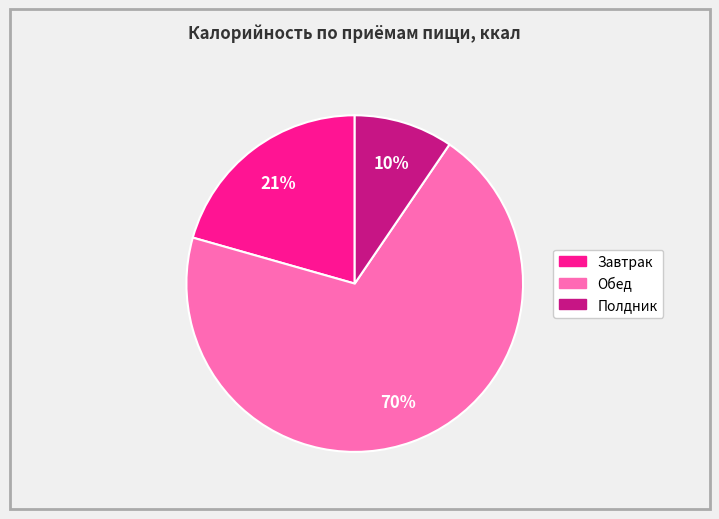

Is it true that Полдник is 17% of the pie?

False